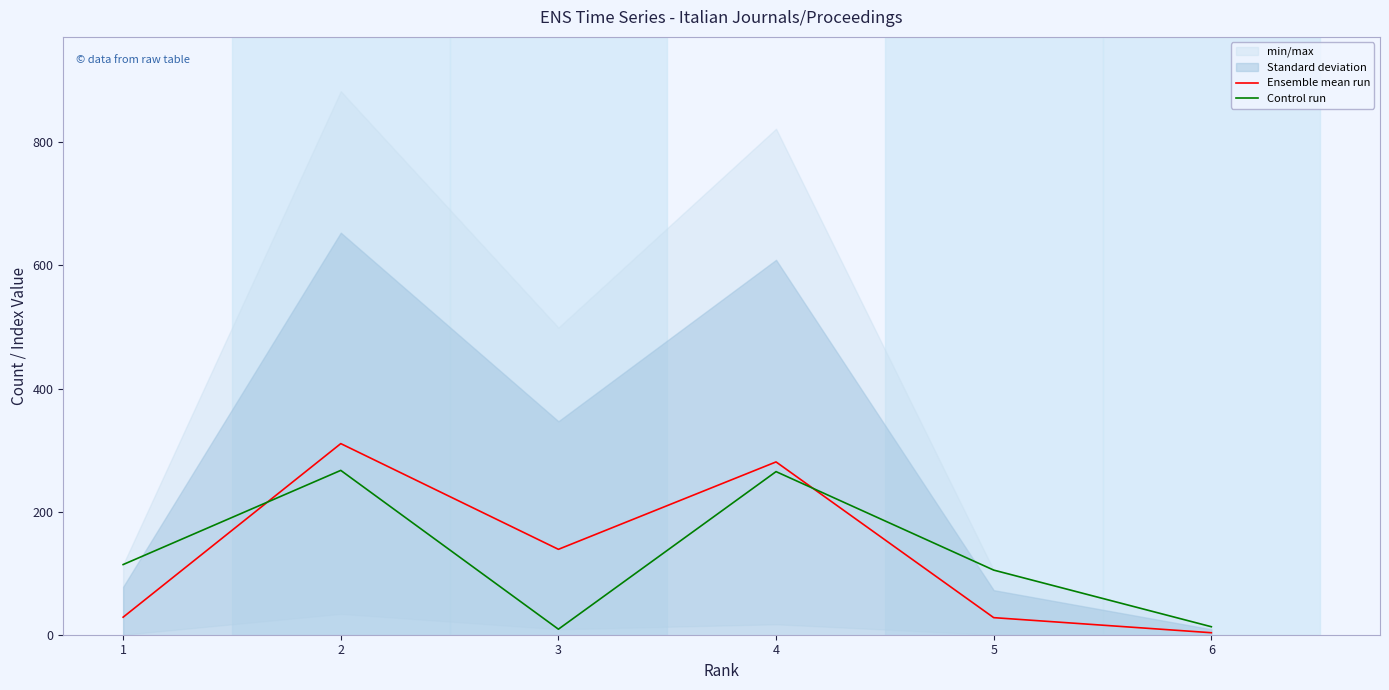

Reading left to right, transcribe all the data shown in this chart.

Ensemble mean run: 1=28.5	2=310.5	3=138.8	4=280.8	5=27.8	6=3.2
Control run: 1=114.0	2=267.0	3=9.0	4=265.0	5=105.0	6=13.0